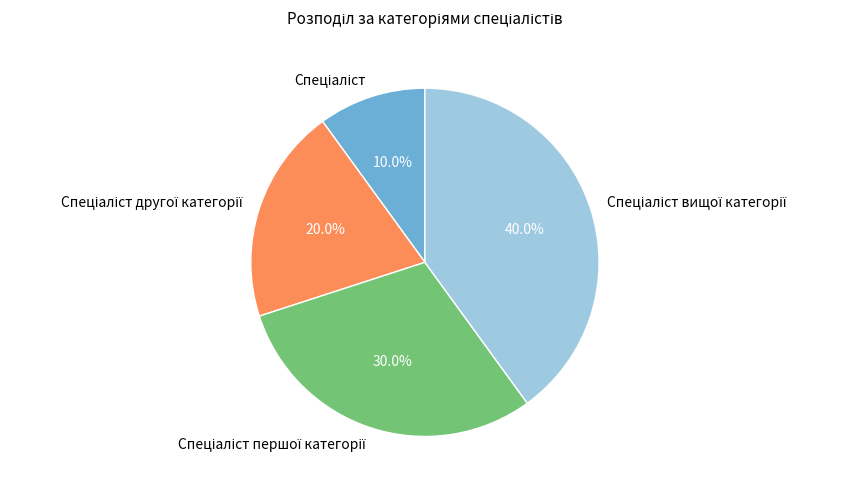

Is there a majority slice in this chart?

No